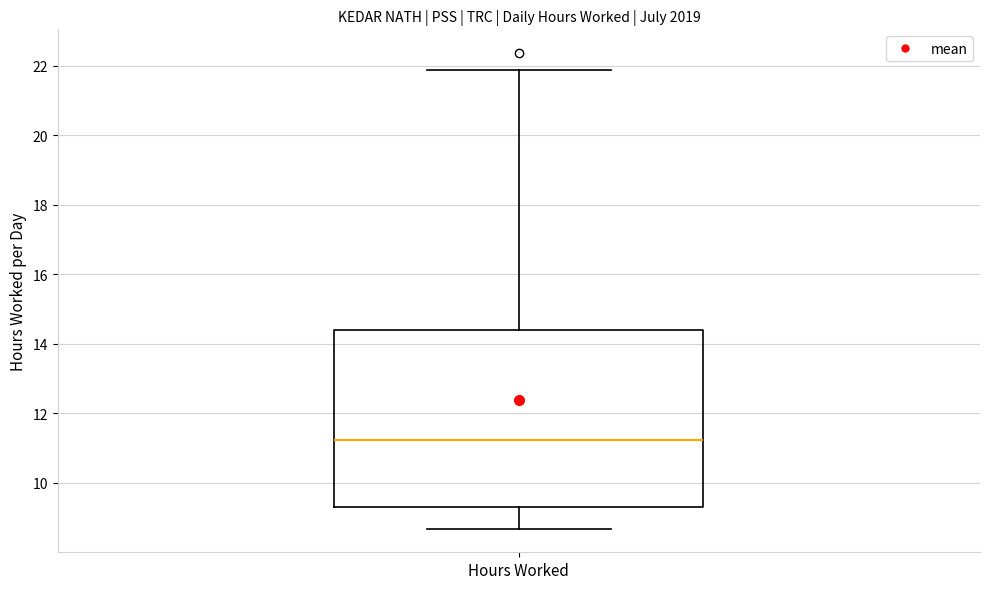

Read this box plot against the y-axis: the position of the median line, the range covered by the box, and the ends of both whiskers. The values are not printed on the chart, so give them approximately, as read against the axis.

median 11.2, box 9.4 to 14.4, whiskers 8.6 to 21.8